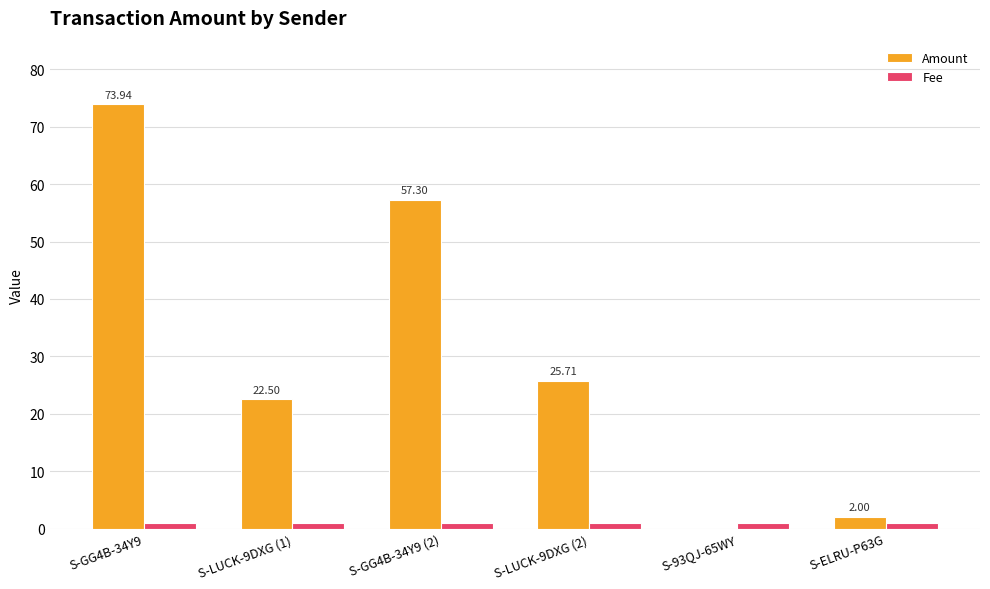

What is the average value of the Fee series?

1.0